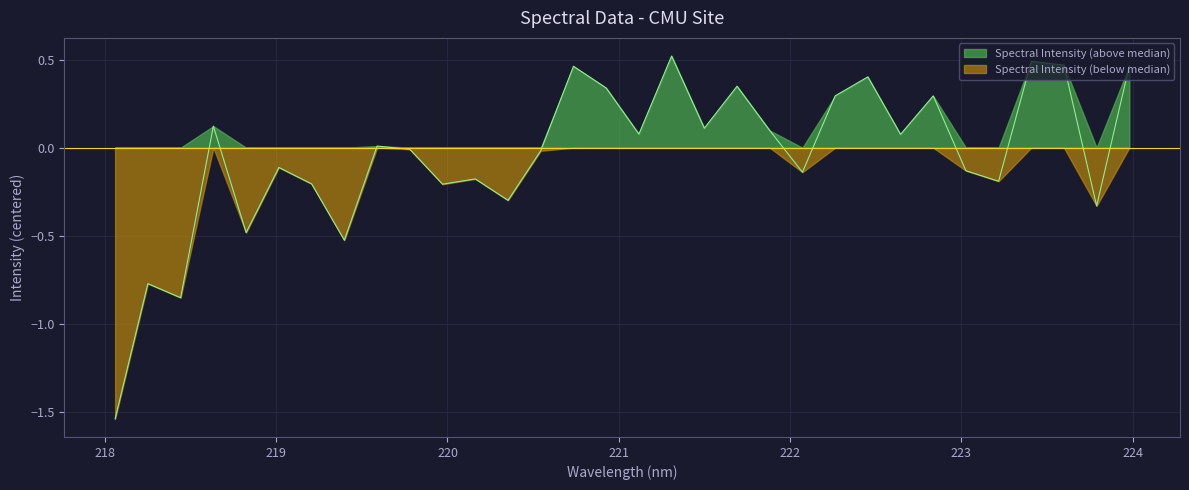

The value at 219.0156 is -0.1. True or false?

False